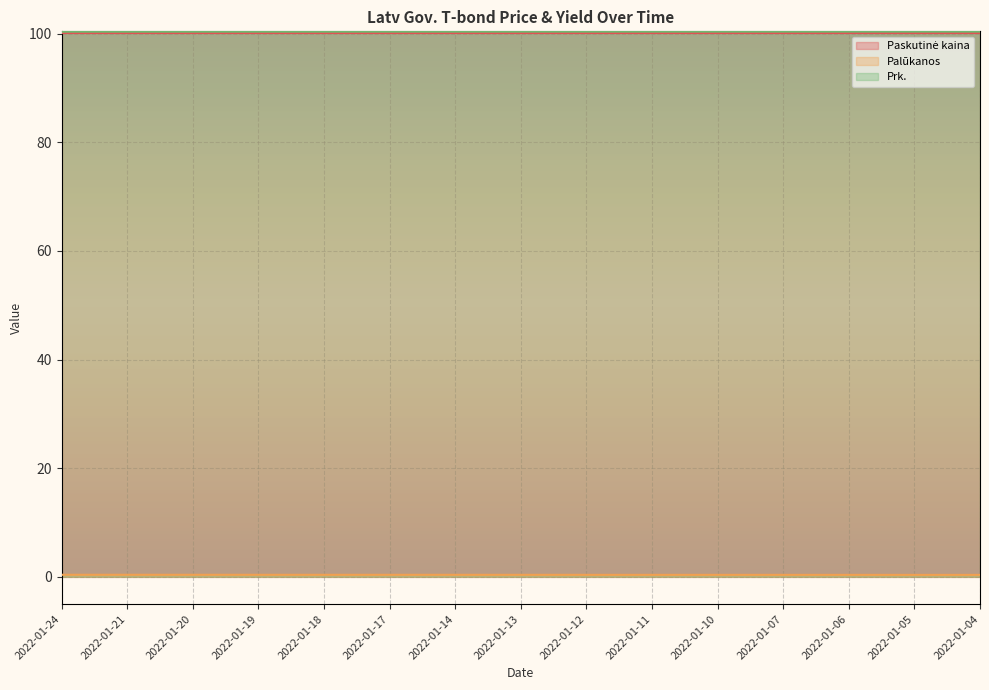

At how many categories does at least one series exceed 38?

15